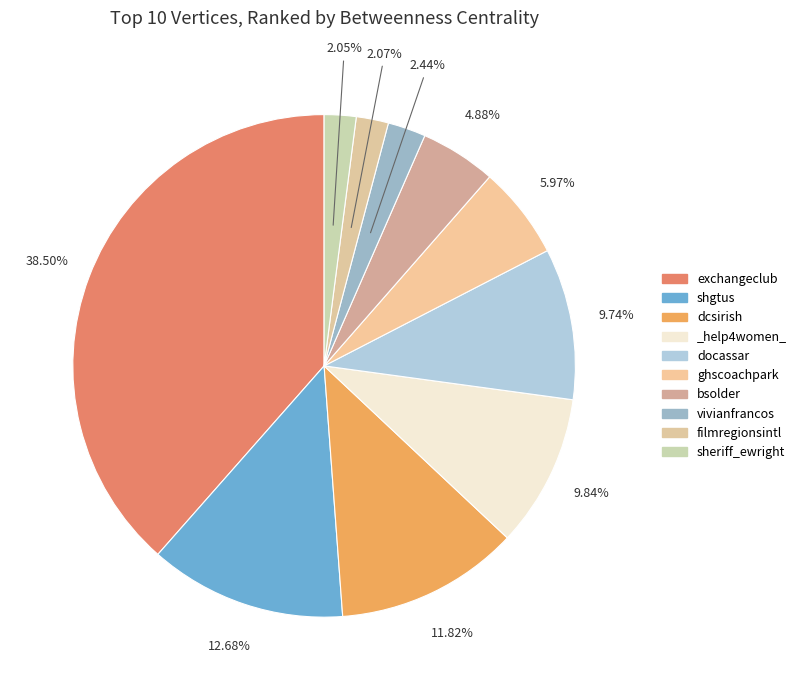

What is the largest slice in the pie chart?

exchangeclub